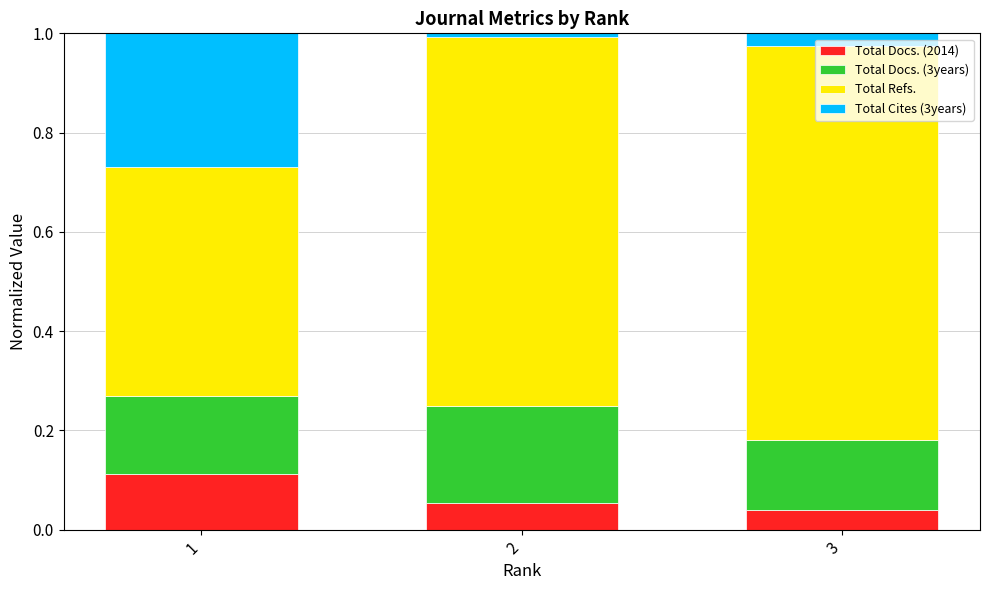

Does the chart contain any negative values?

No